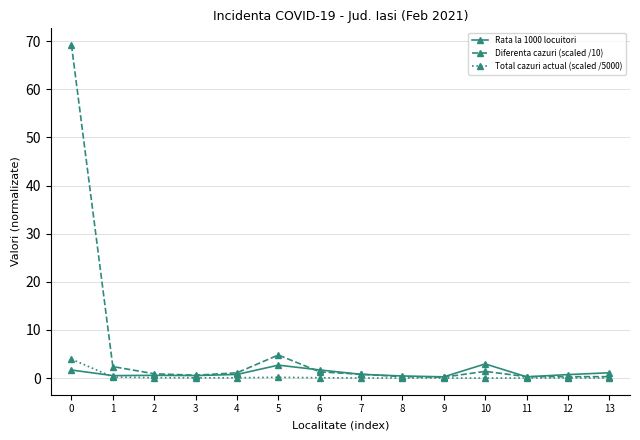

True or false: Total cazuri actual (scaled /5000) has a value of 0.1 at 6.

True